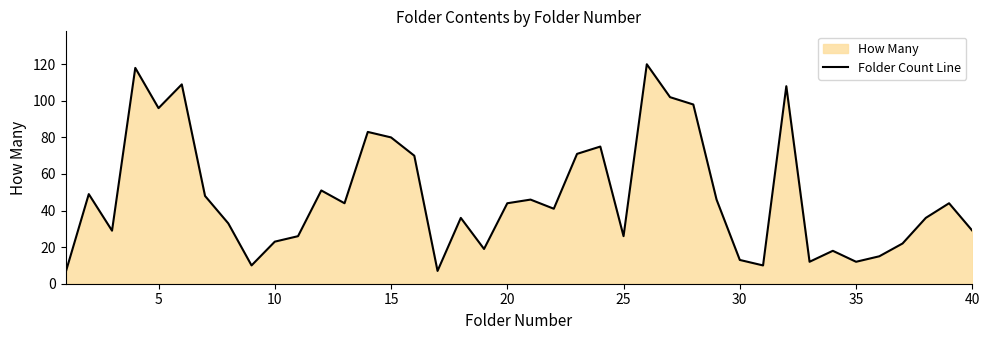

What is the minimum value shown in the chart?

6